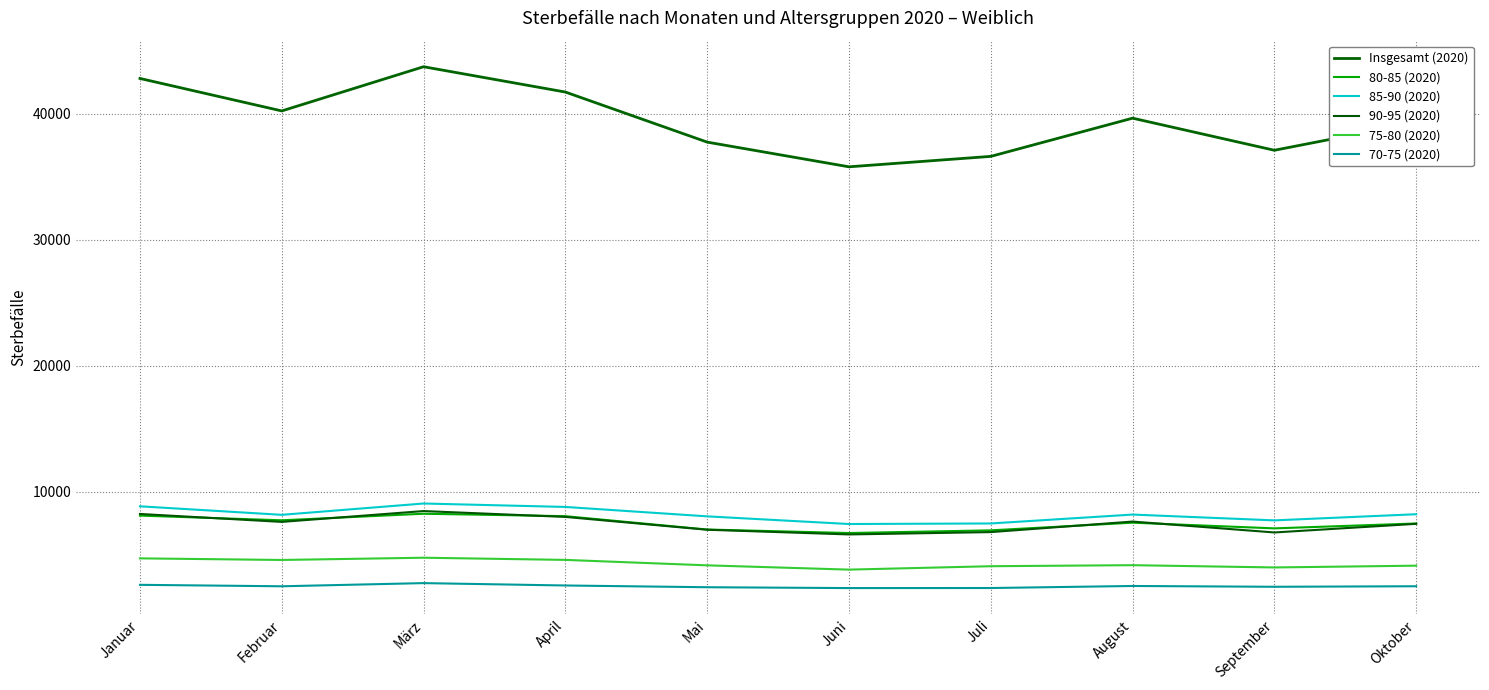

Rank the categories by 70-75 (2020) value from highest to lowest.

März, Januar, April, August, Oktober, Februar, September, Mai, Juli, Juni